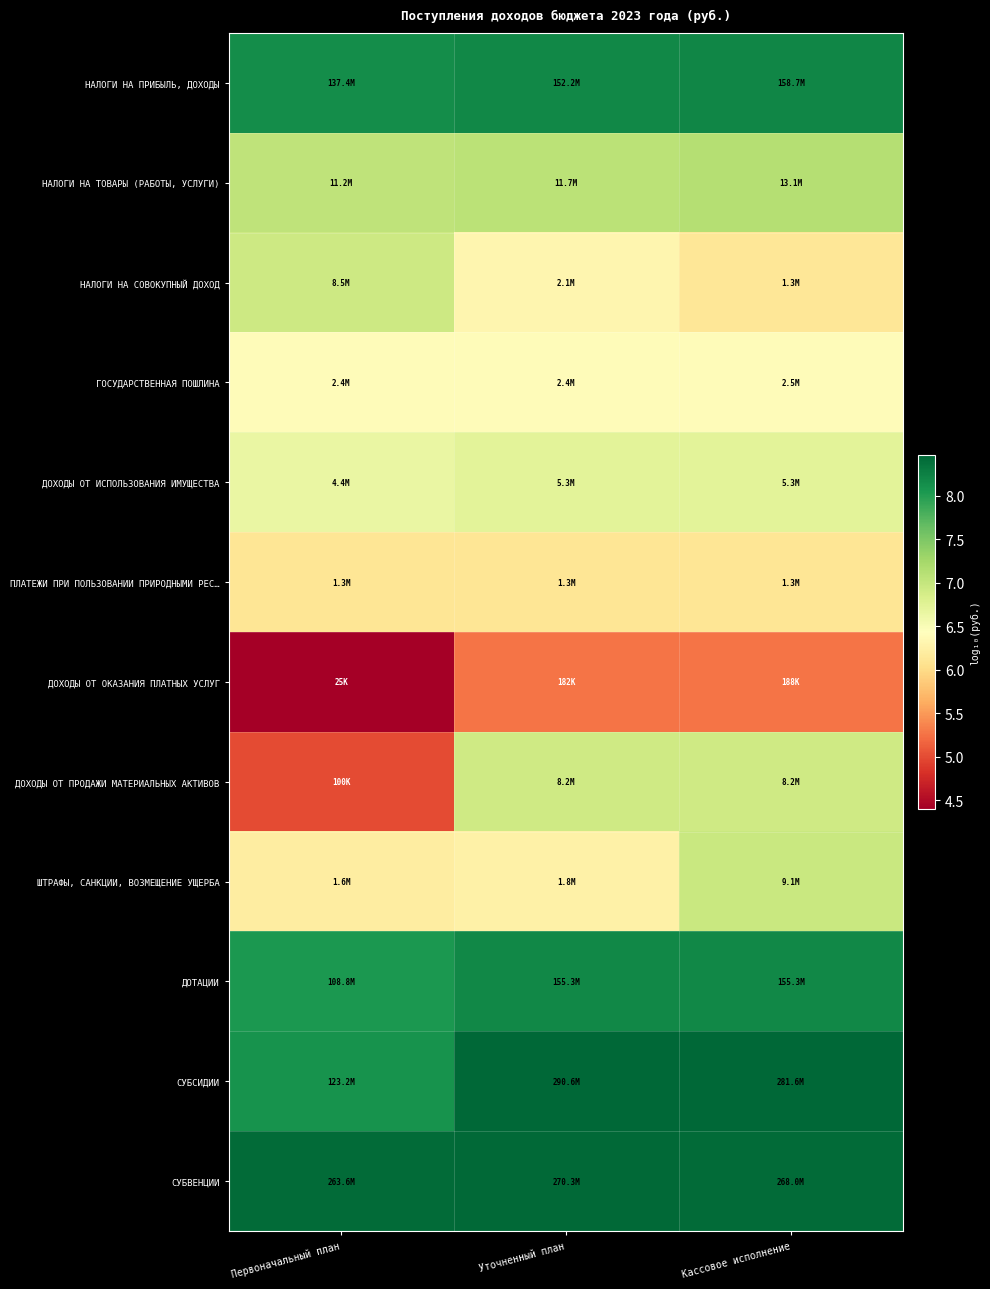

Reading right to left, what are all the values shown in this chart?

НАЛОГИ НА ПРИБЫЛЬ, ДОХОДЫ: Кассовое исполнение=8.2	Уточненный план=8.2	Первоначальный план=8.1
НАЛОГИ НА ТОВАРЫ (РАБОТЫ, УСЛУГИ): Кассовое исполнение=7.1	Уточненный план=7.1	Первоначальный план=7.1
НАЛОГИ НА СОВОКУПНЫЙ ДОХОД: Кассовое исполнение=6.1	Уточненный план=6.3	Первоначальный план=6.9
ГОСУДАРСТВЕННАЯ ПОШЛИНА: Кассовое исполнение=6.4	Уточненный план=6.4	Первоначальный план=6.4
ДОХОДЫ ОТ ИСПОЛЬЗОВАНИЯ ИМУЩЕСТВА: Кассовое исполнение=6.7	Уточненный план=6.7	Первоначальный план=6.6
ПЛАТЕЖИ ПРИ ПОЛЬЗОВАНИИ ПРИРОДНЫМИ РЕС…: Кассовое исполнение=6.1	Уточненный план=6.1	Первоначальный план=6.1
ДОХОДЫ ОТ ОКАЗАНИЯ ПЛАТНЫХ УСЛУГ: Кассовое исполнение=5.3	Уточненный план=5.3	Первоначальный план=4.4
ДОХОДЫ ОТ ПРОДАЖИ МАТЕРИАЛЬНЫХ АКТИВОВ: Кассовое исполнение=6.9	Уточненный план=6.9	Первоначальный план=5.0
ШТРАФЫ, САНКЦИИ, ВОЗМЕЩЕНИЕ УЩЕРБА: Кассовое исполнение=7.0	Уточненный план=6.2	Первоначальный план=6.2
ДОТАЦИИ: Кассовое исполнение=8.2	Уточненный план=8.2	Первоначальный план=8.0
СУБСИДИИ: Кассовое исполнение=8.4	Уточненный план=8.5	Первоначальный план=8.1
СУБВЕНЦИИ: Кассовое исполнение=8.4	Уточненный план=8.4	Первоначальный план=8.4